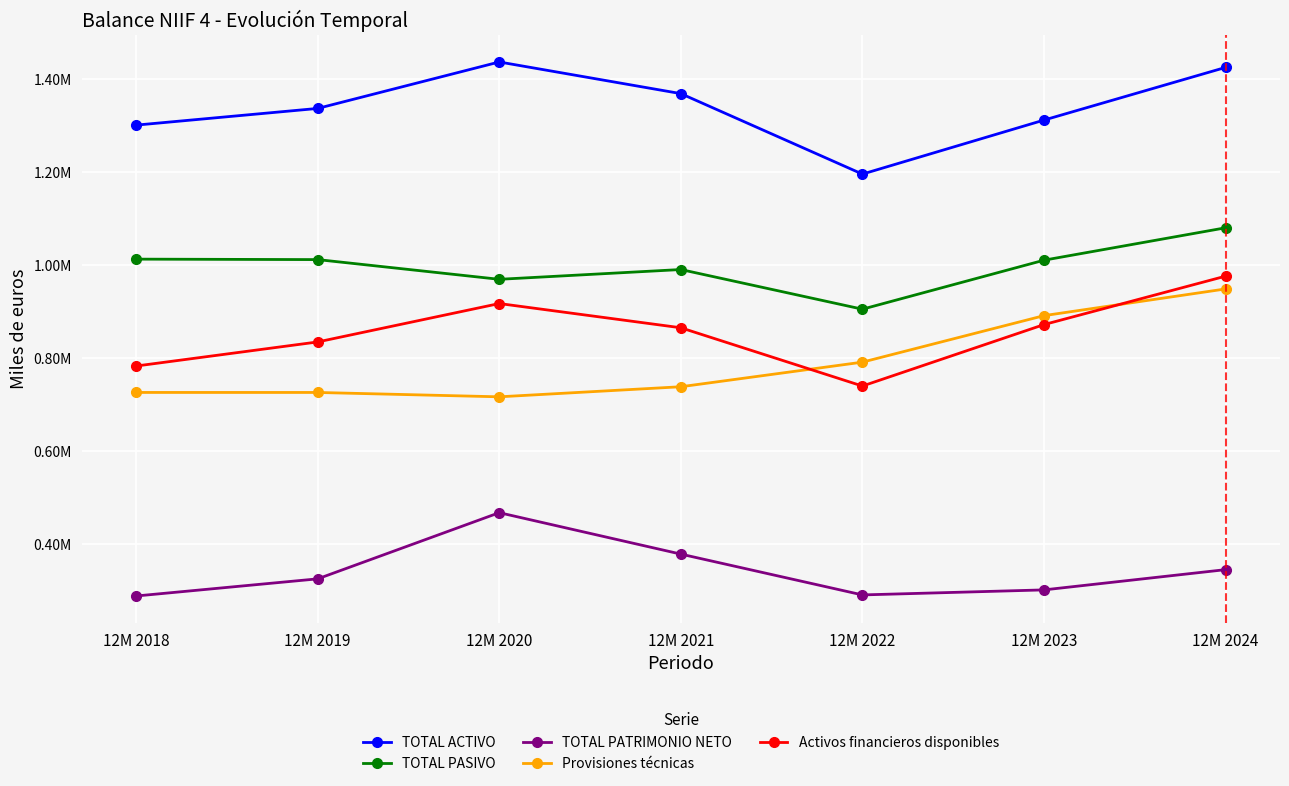

What is the sum of the TOTAL PATRIMONIO NETO values at 12M 2021 and 12M 2022?

668775.0